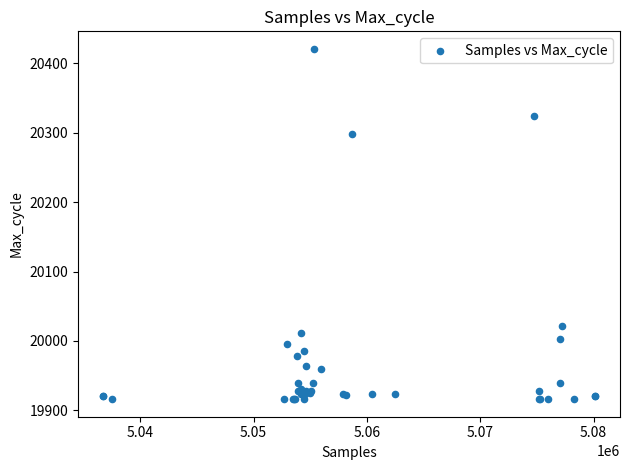

What Y value in the scatter plot is closest to 20168?

20298